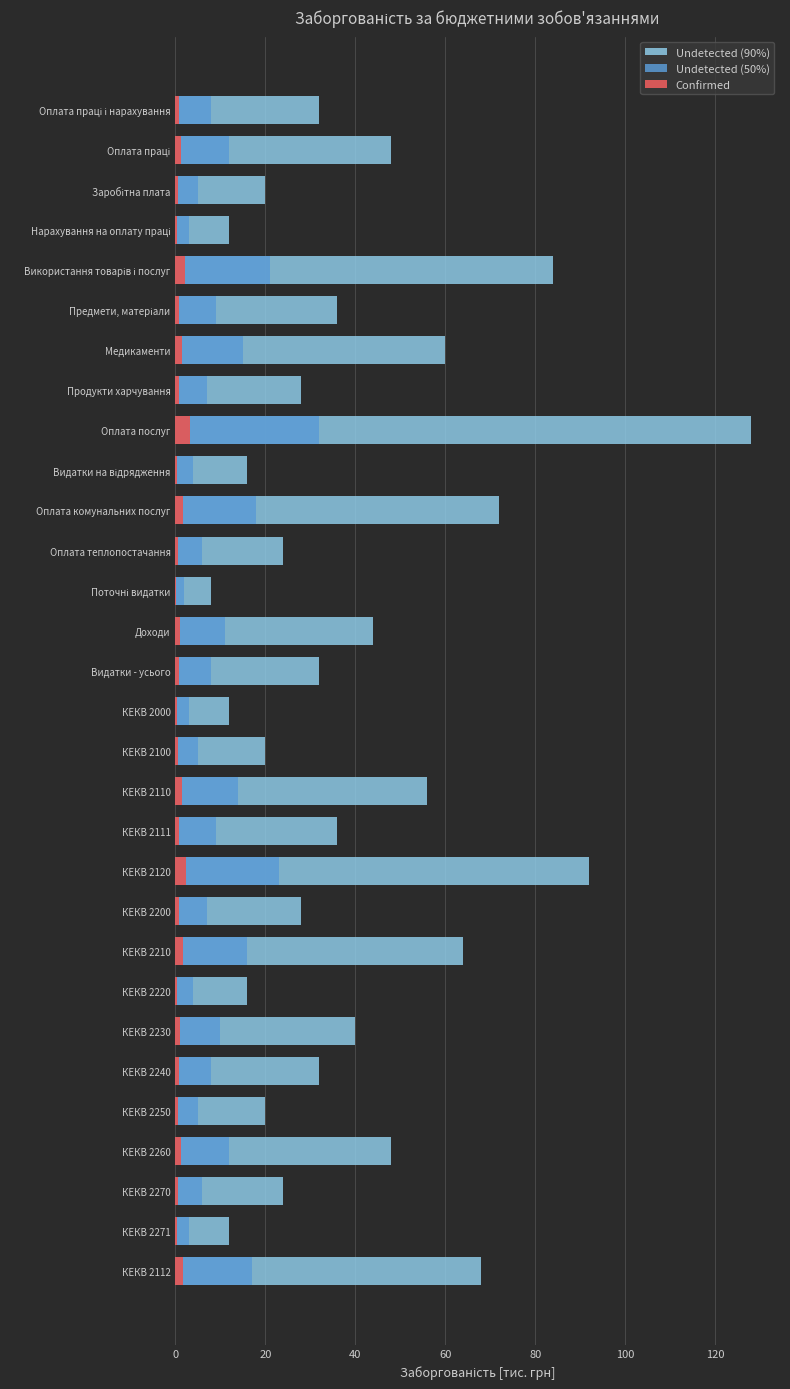

What are all the series names shown in the legend?

Undetected (90%), Undetected (50%), Confirmed